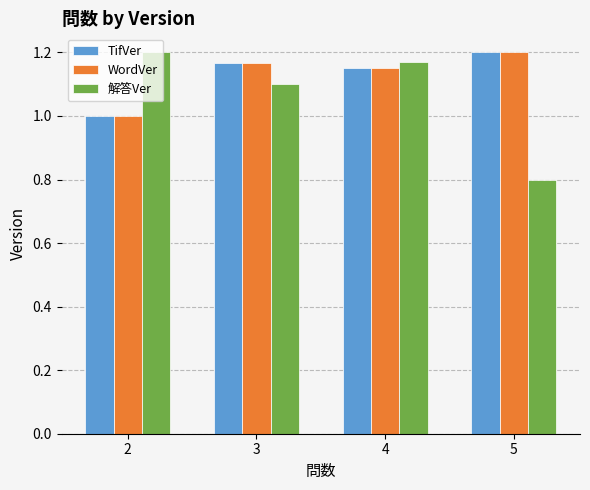

What is the lowest value of the TifVer series?

1.0